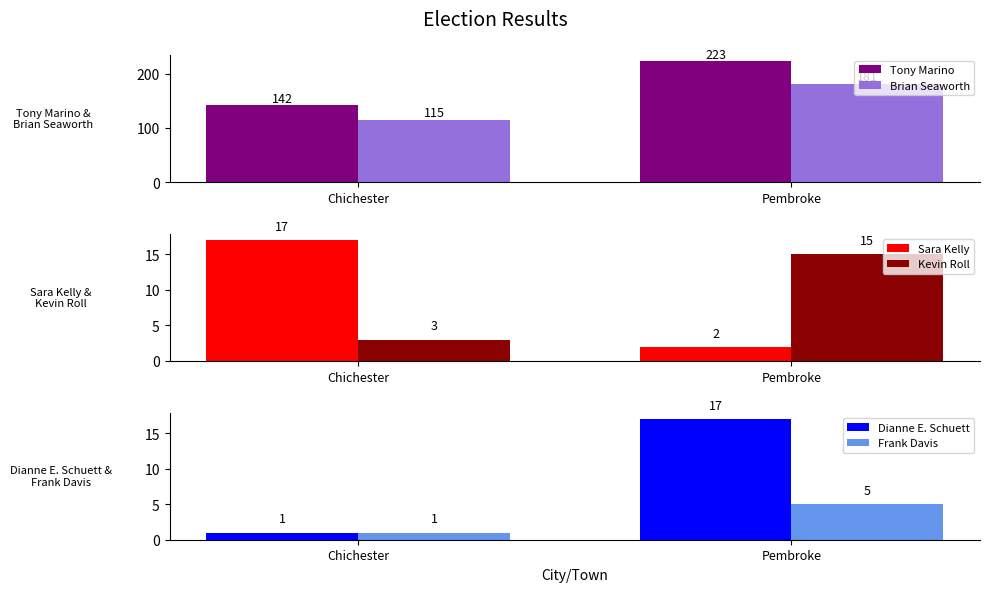

At which label is Dianne E. Schuett closest to 9?

Chichester